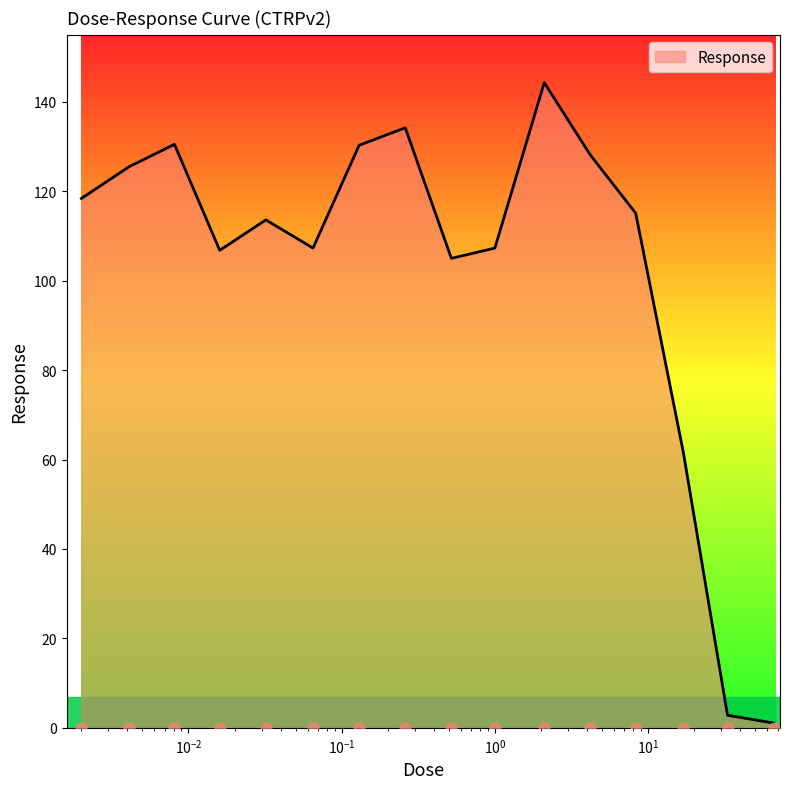

Between 0.13 and 4.2, which is larger?

0.13